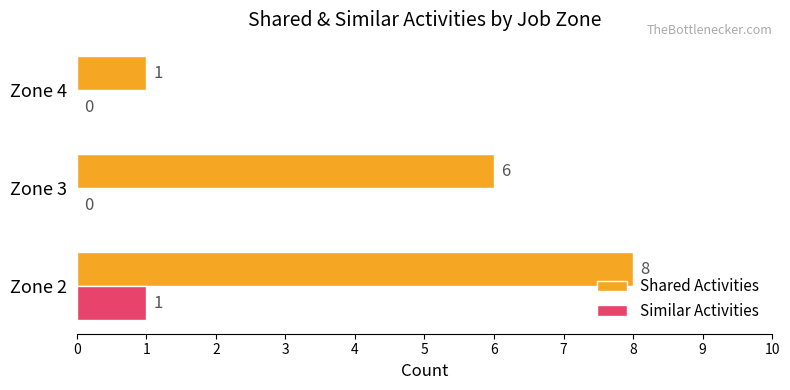

At which label does Shared Activities reach its peak?

Zone 2